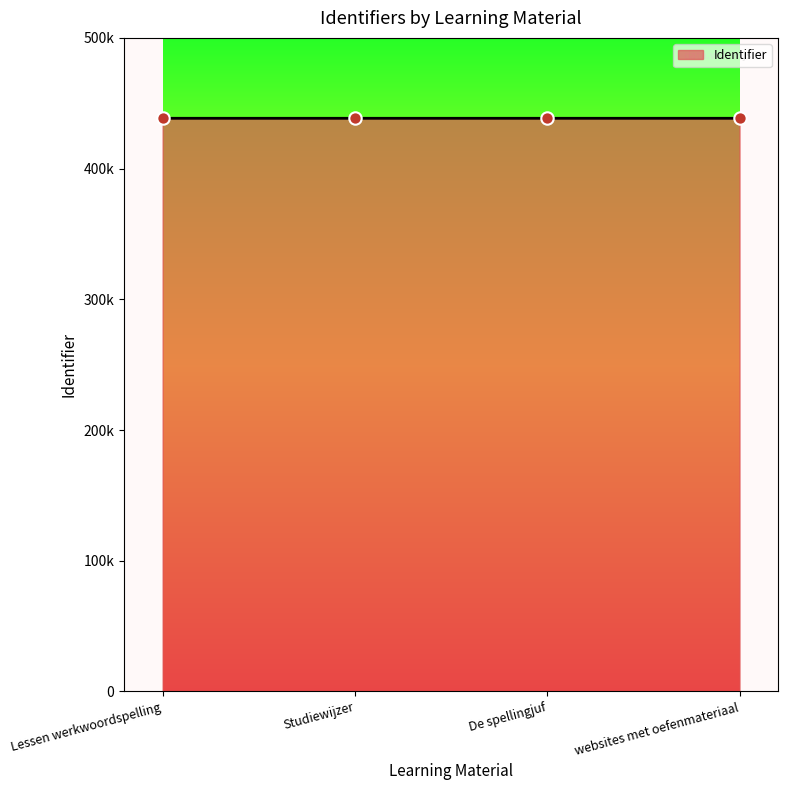

Between Lessen werkwoordspelling and Studiewijzer, which is larger?

Lessen werkwoordspelling